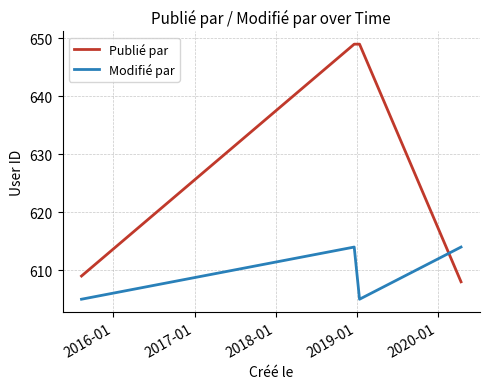

Reading left to right, transcribe all the data shown in this chart.

Publié par: 609	649	649	608	608
Modifié par: 605	614	605	614	614